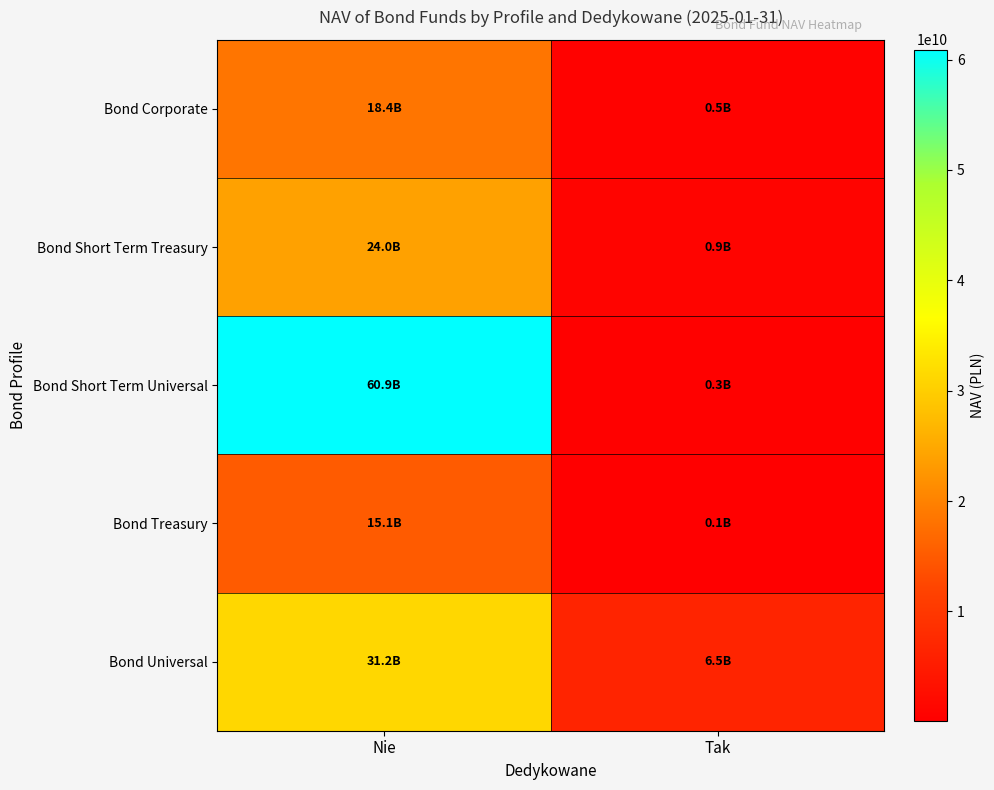

At which category is the sum across all series the highest?

Nie